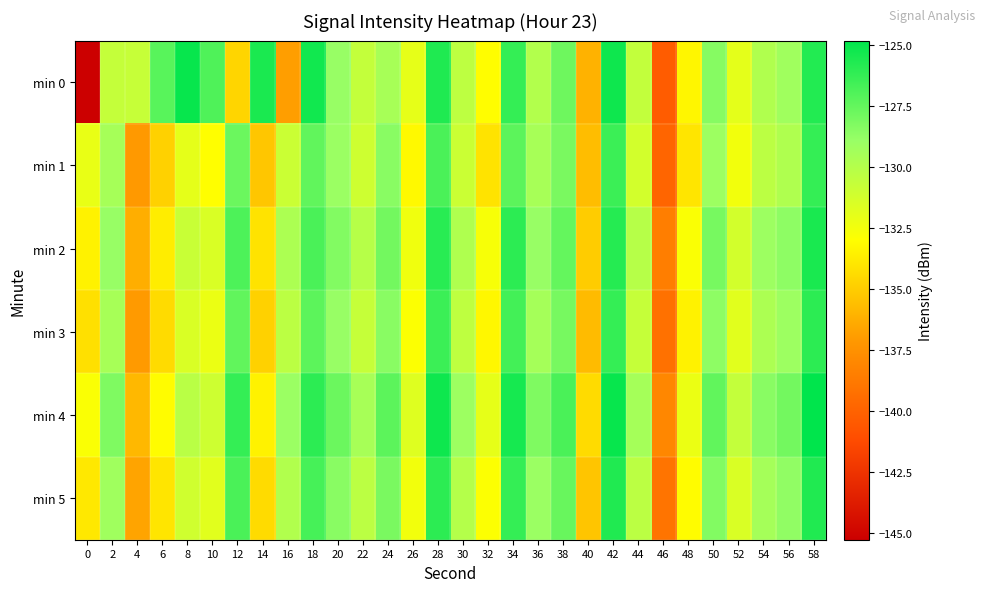

Which series has the largest total across all categories?

min 4